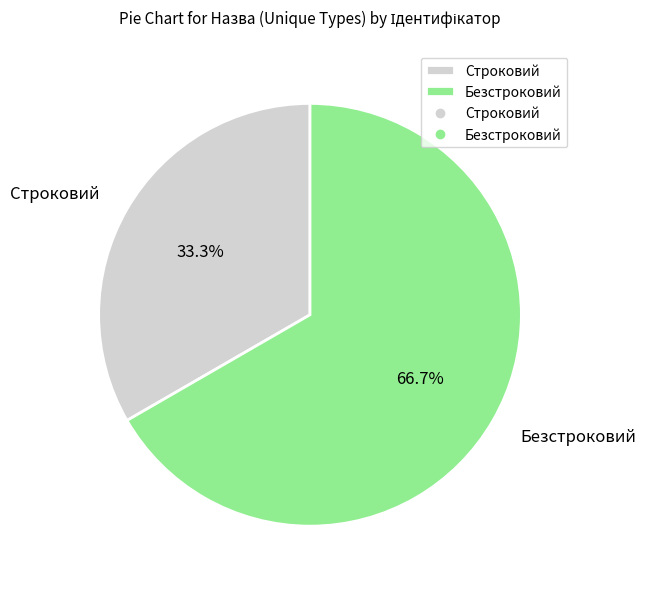

To the nearest percent, what is the average slice percentage?

50%